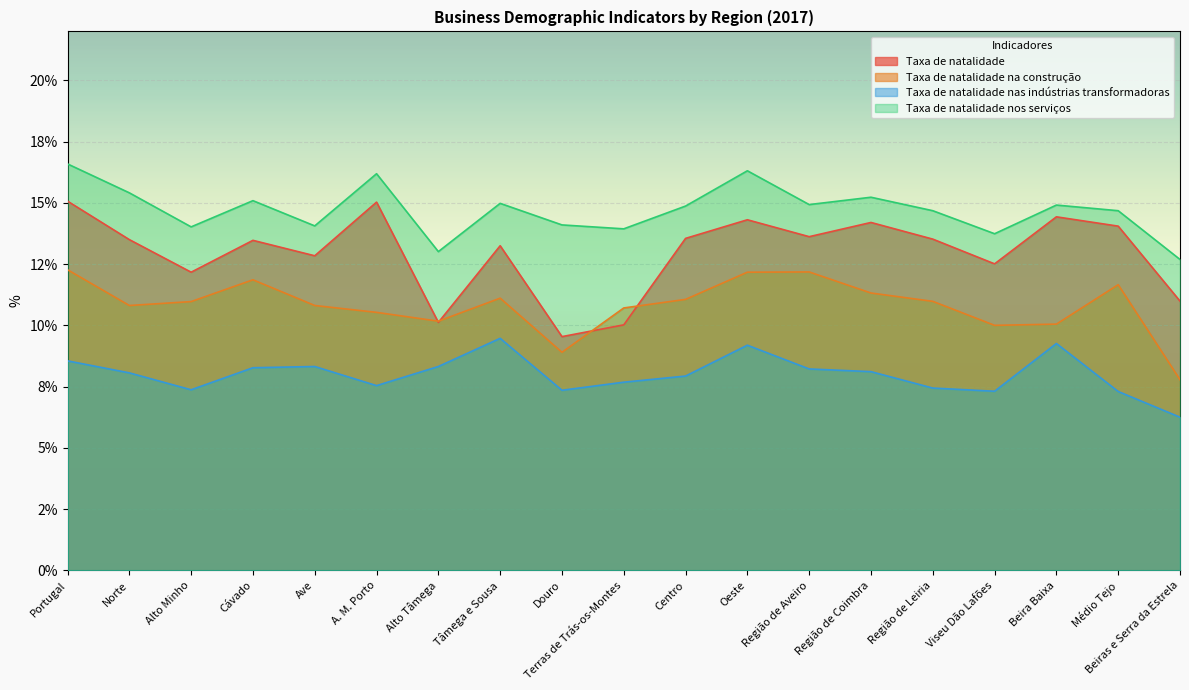

Rank the categories by Taxa de natalidade nas indústrias transformadoras value from highest to lowest.

Tâmega e Sousa, Beira Baixa, Oeste, Portugal, Ave, Alto Tâmega, Cávado, Região de Aveiro, Região de Coimbra, Norte, Centro, Terras de Trás-os-Montes, A. M. Porto, Região de Leiria, Alto Minho, Douro, Viseu Dão Lafões, Médio Tejo, Beiras e Serra da Estrela